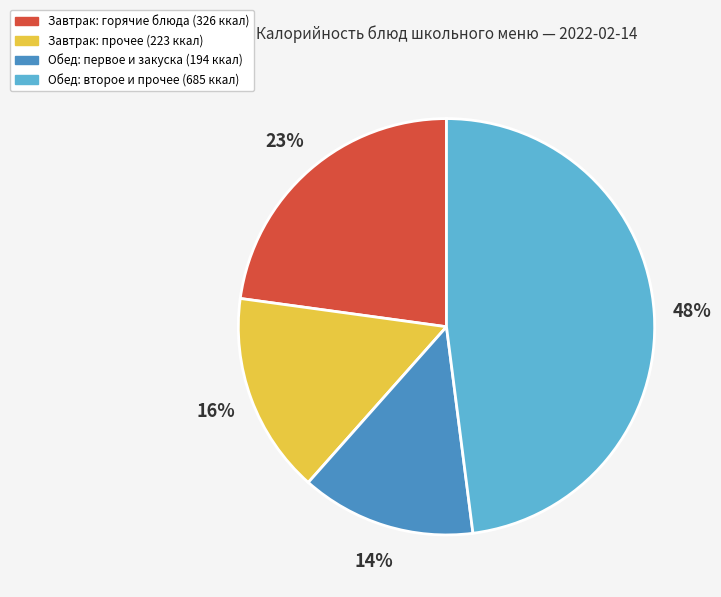

Count the number of slices in the pie.

4